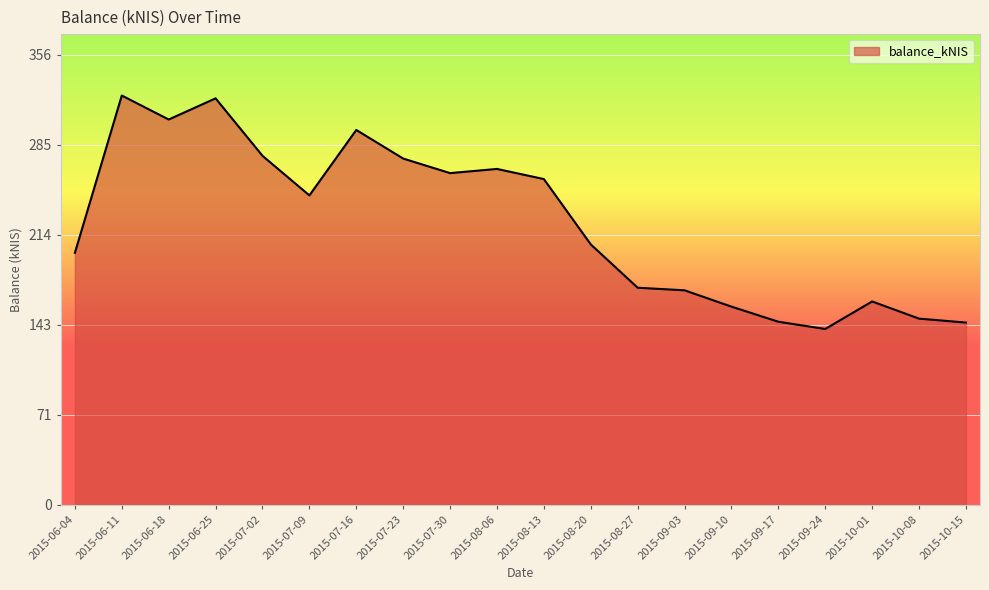

How many lines are shown in the chart?

1